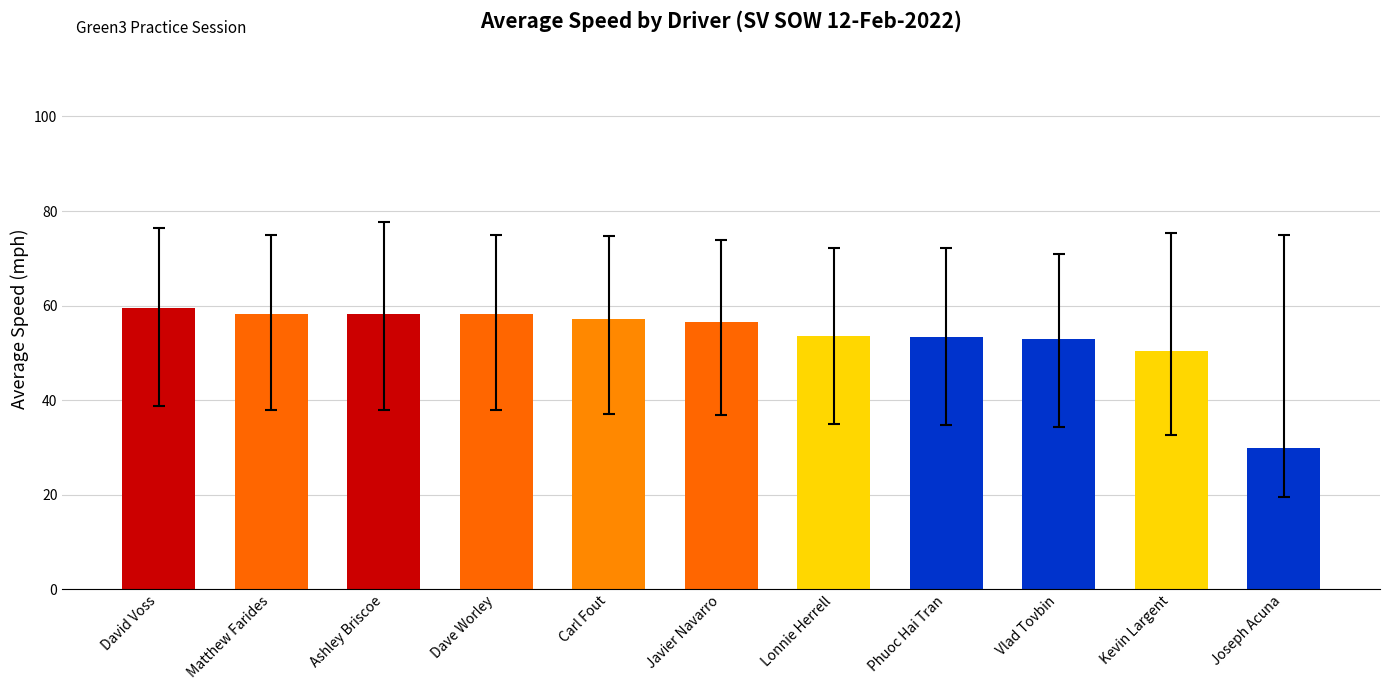

Are the bars horizontal?

No